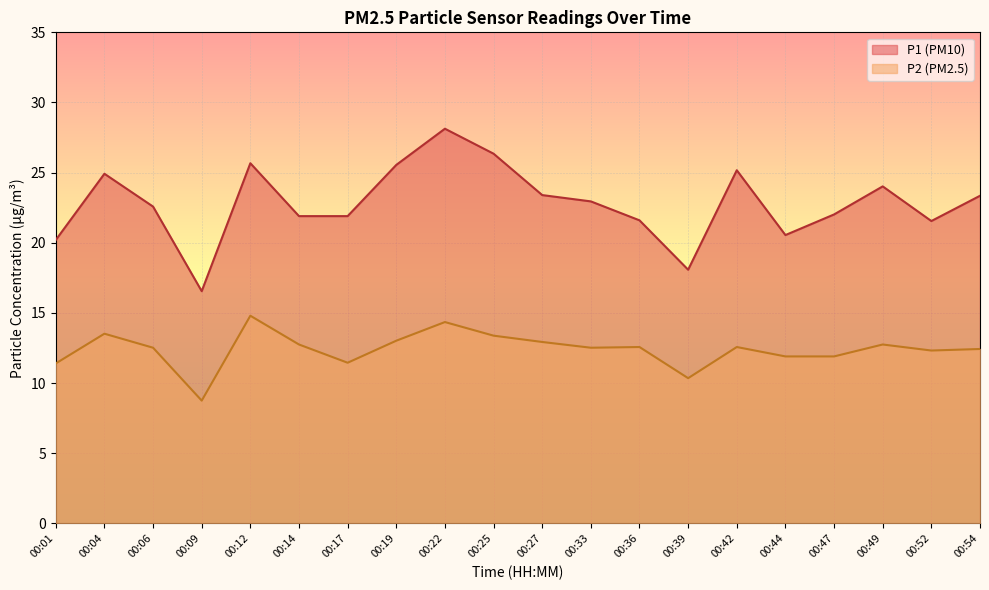

At 00:19, list the series in order from largest to smallest.

P1 (PM10), P2 (PM2.5)